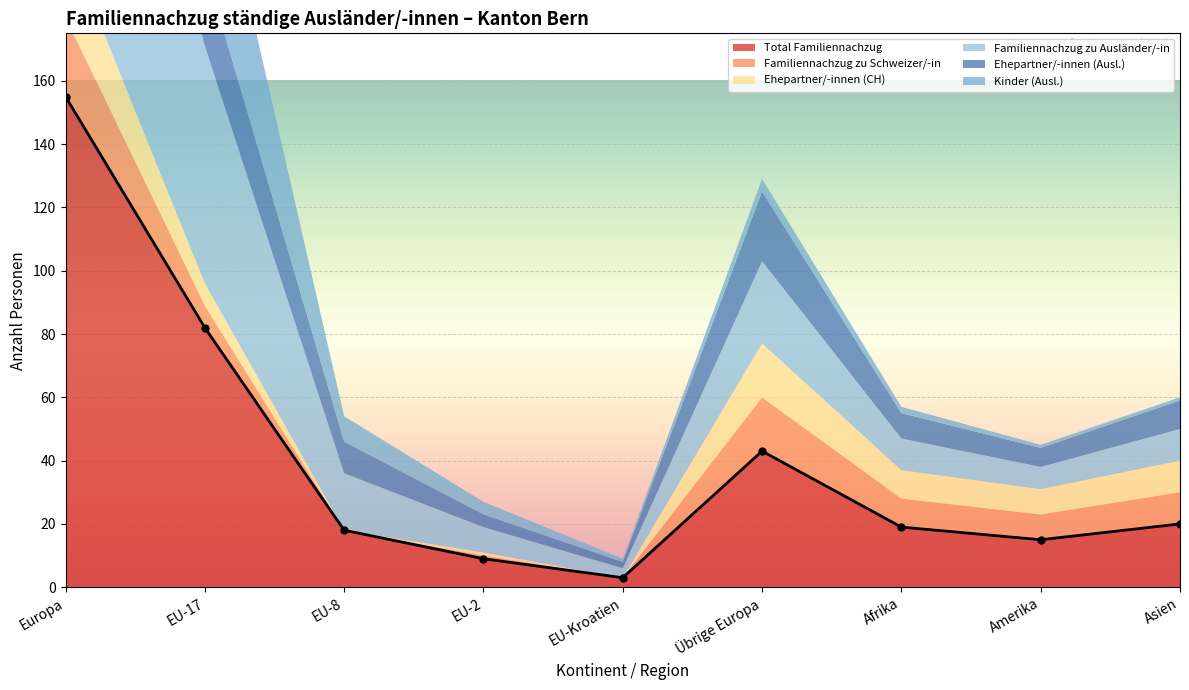

At which label is Familiennachzug zu Ausländer/-in closest to 66?

EU-17